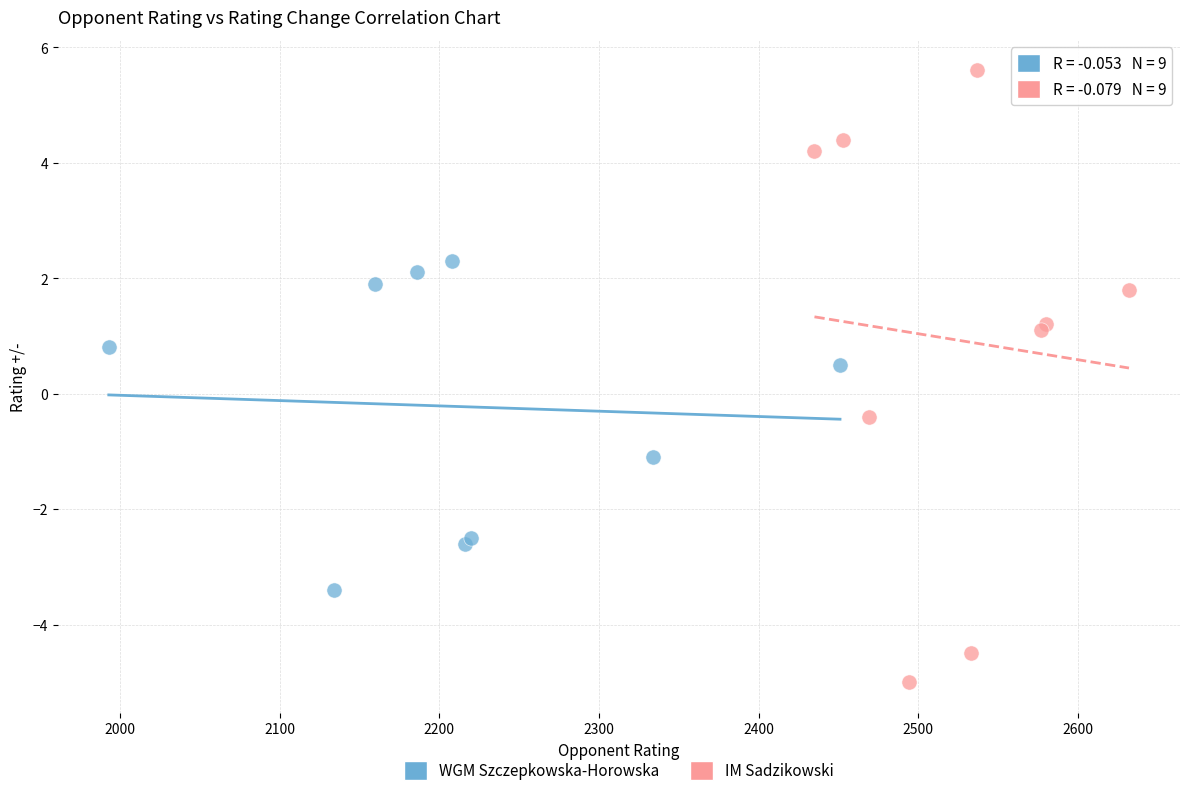

Which series has the largest Y range (max minus min)?

IM Sadzikowski